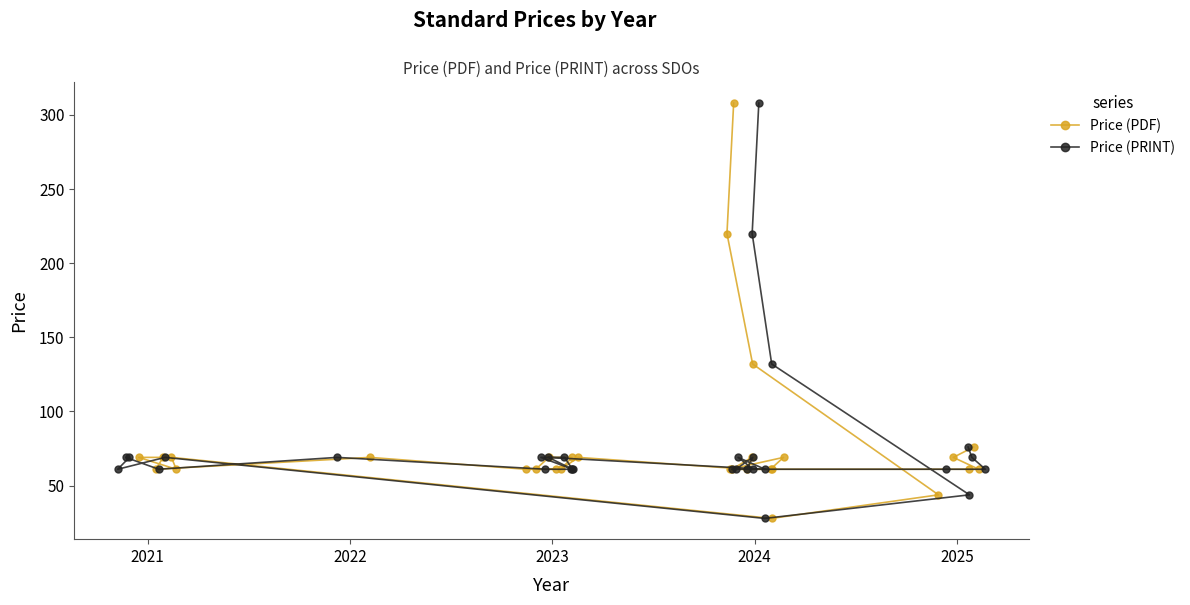

How many interior local valleys does the Price (PRINT) series have?

5